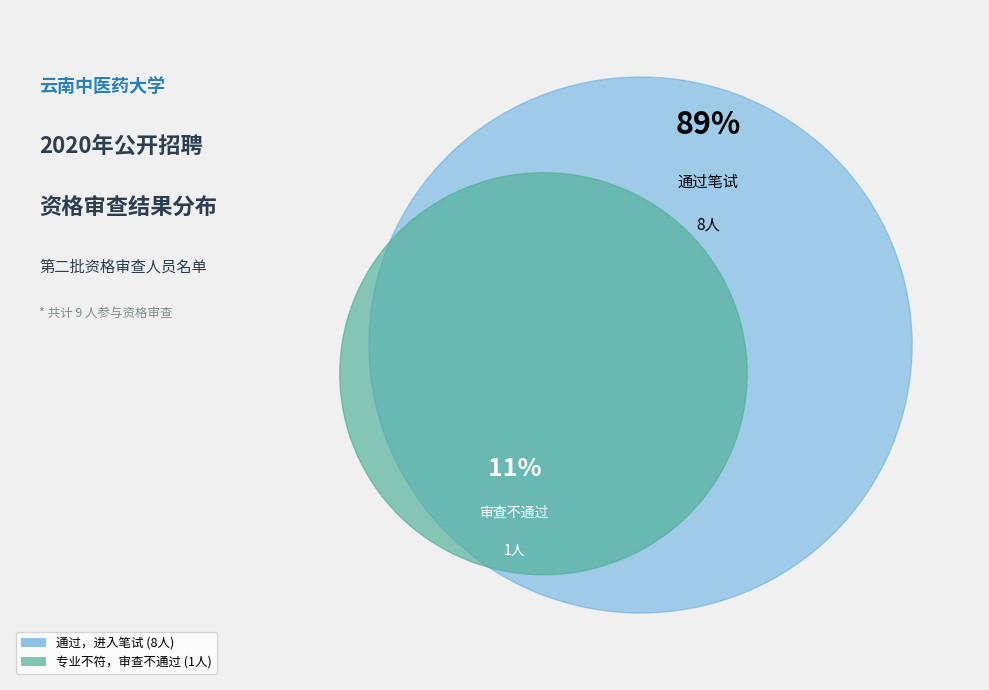

What is the total percentage of 专业不符，资格审查不通过 and 通过，进入笔试?

100.0%